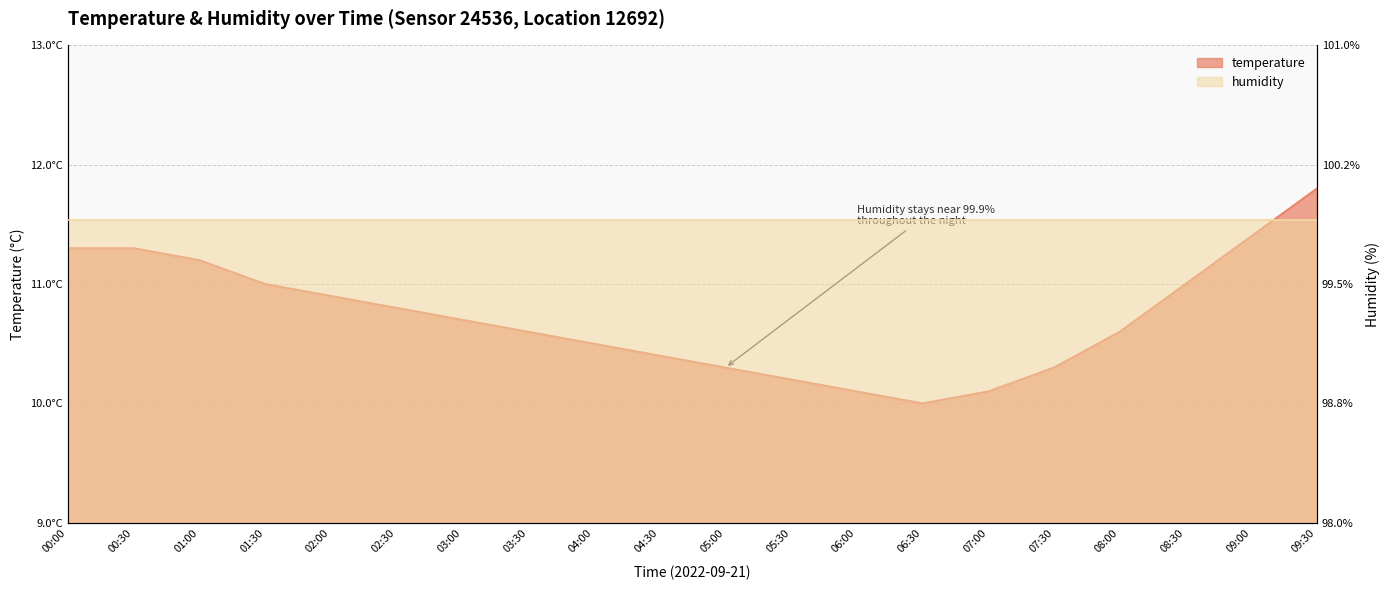

At which label is the value closest to 10?

06:30